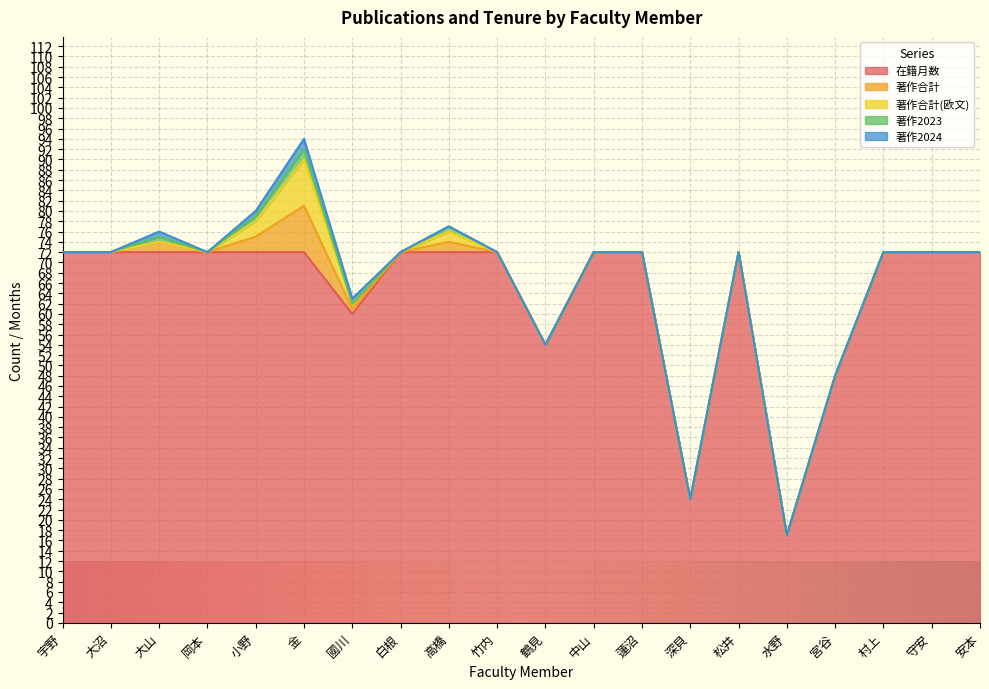

True or false: 著作2023 has a value of 0 at 竹内.

True